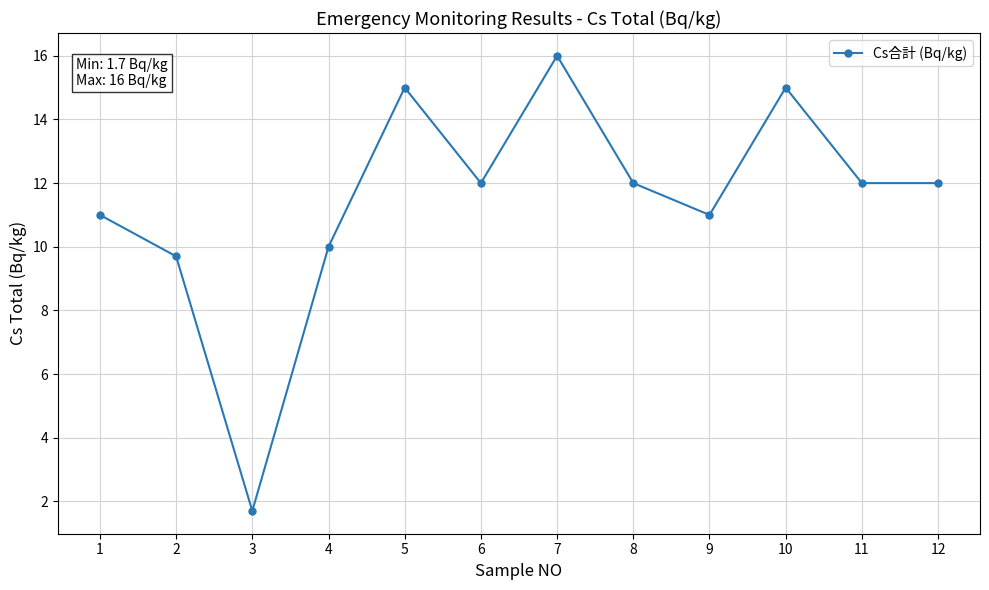

At which label does the data first exceed 12?

5